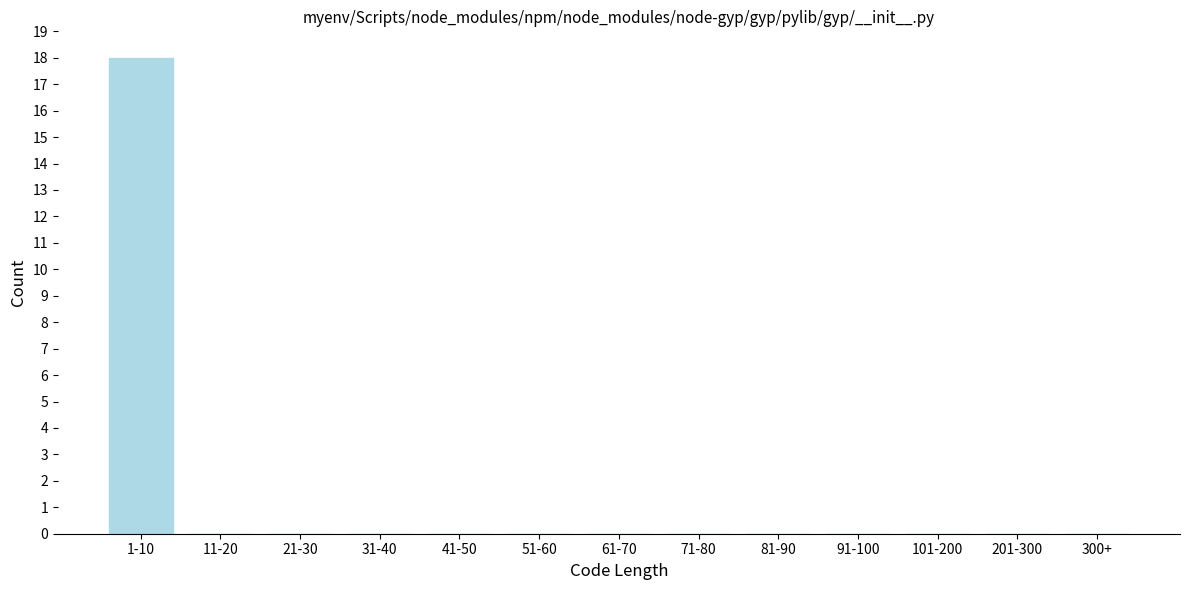

Reading left to right, what are all the values shown in this chart?

1-10=18	11-20=0	21-30=0	31-40=0	41-50=0	51-60=0	61-70=0	71-80=0	81-90=0	91-100=0	101-200=0	201-300=0	300+=0